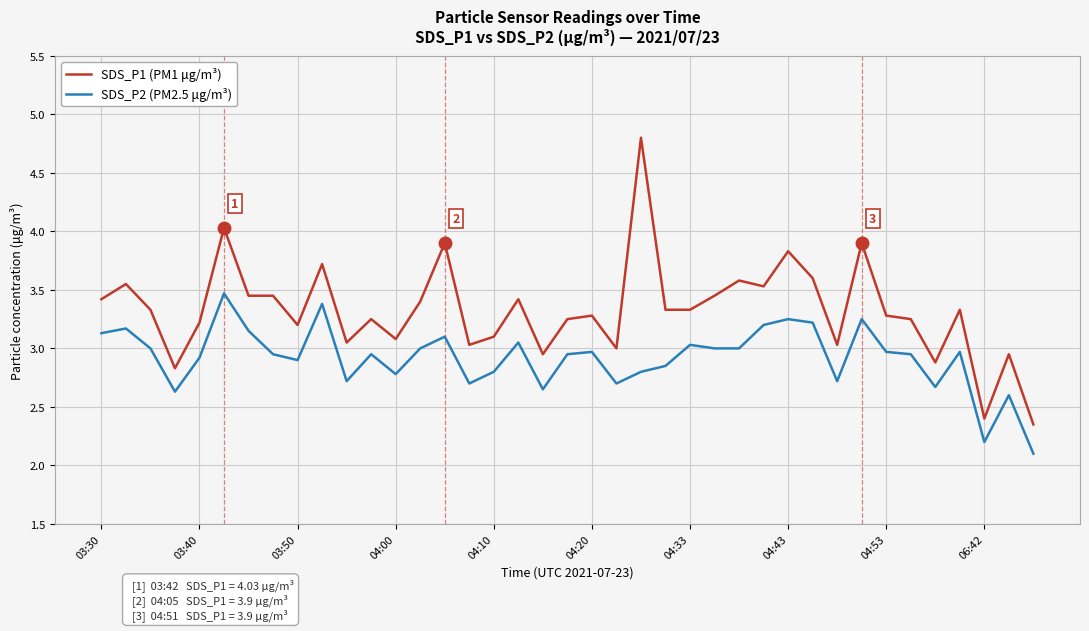

Which series has the largest range (max minus min)?

SDS_P1 (PM1 μg/m³)